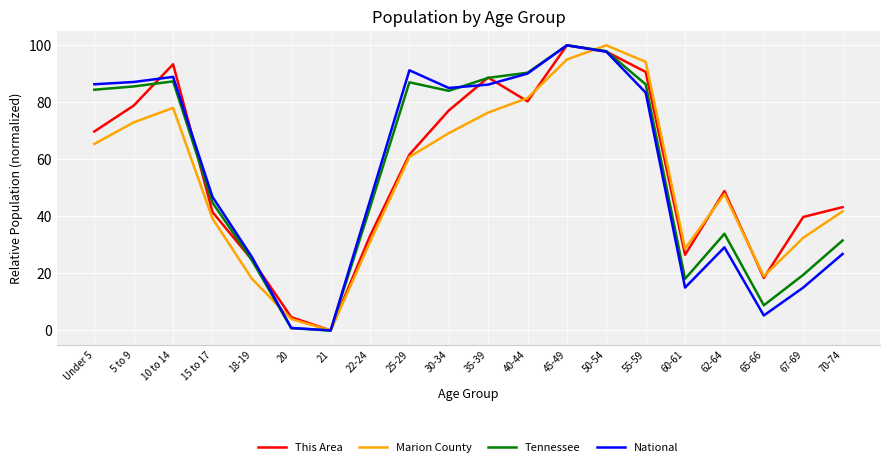

What is the spread (max minus min) of values at 15 to 17?

7.6